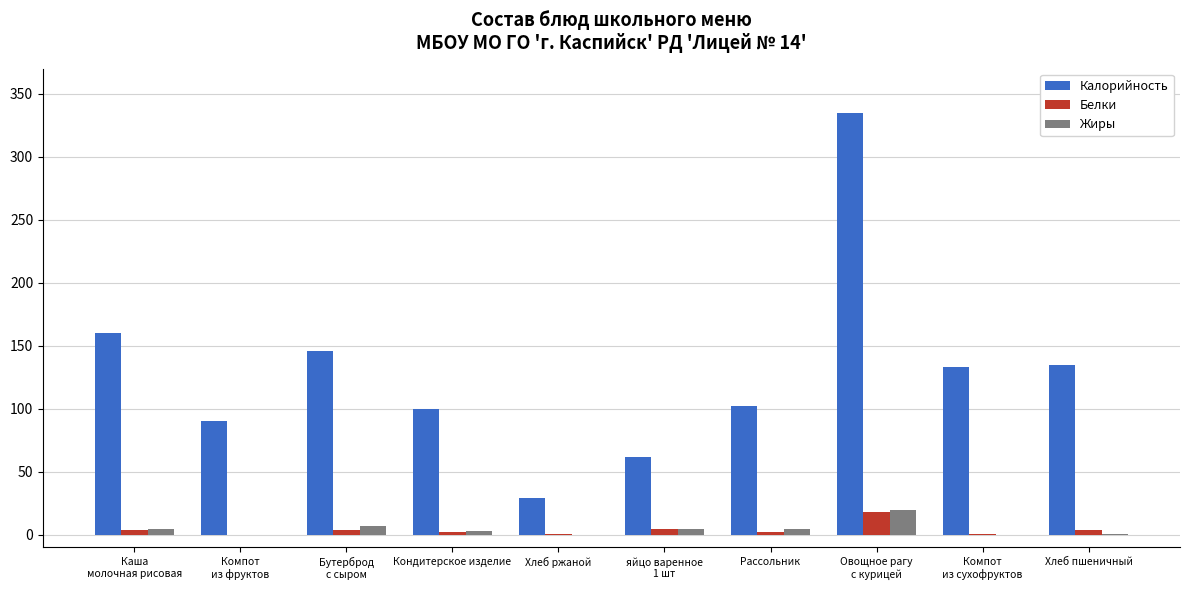

What is the maximum value shown in the chart?

335